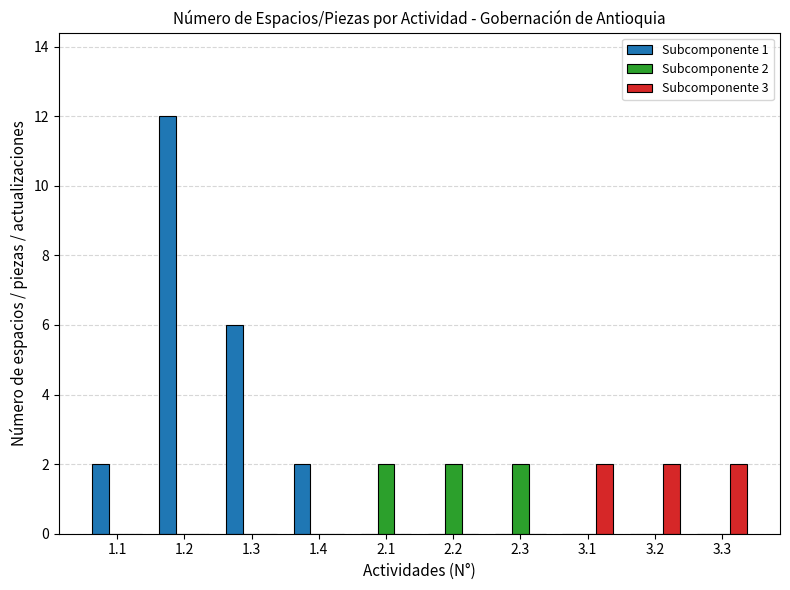

What are all the series names shown in the legend?

Subcomponente 1, Subcomponente 2, Subcomponente 3